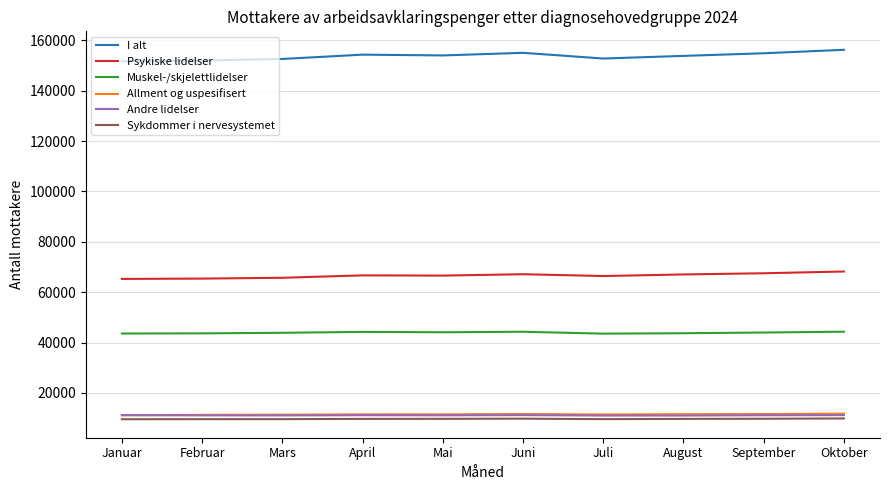

True or false: Psykiske lidelser and Andre lidelser intersect in this chart.

False